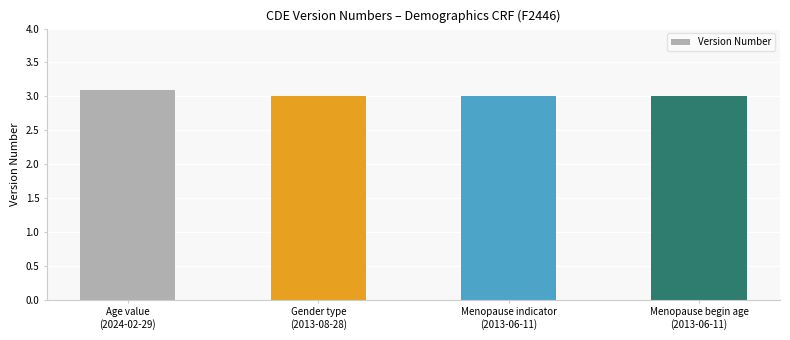

What is the value of the 4th bar from the left?

3.0